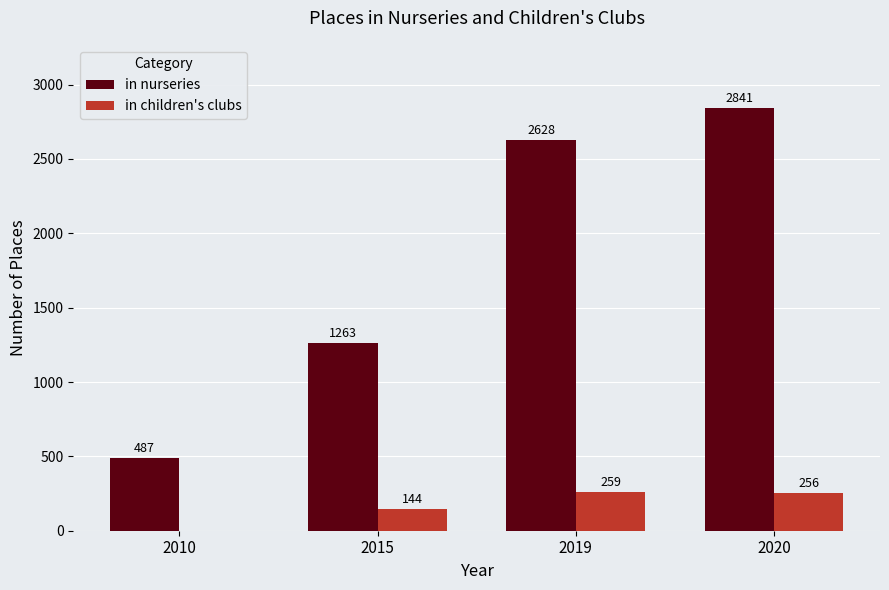

At which category does the chart reach its peak across all series?

2020